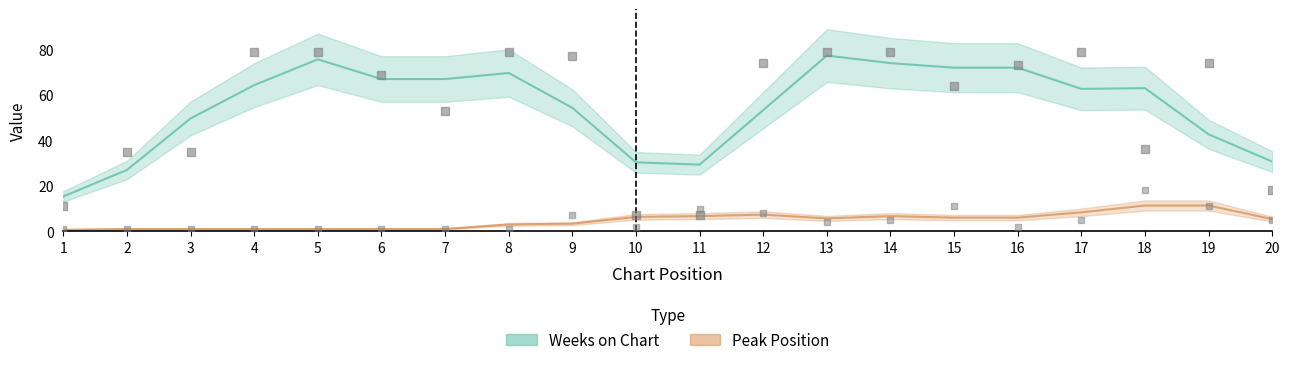

What are all the series names shown in the legend?

Weeks on Chart, Peak Position